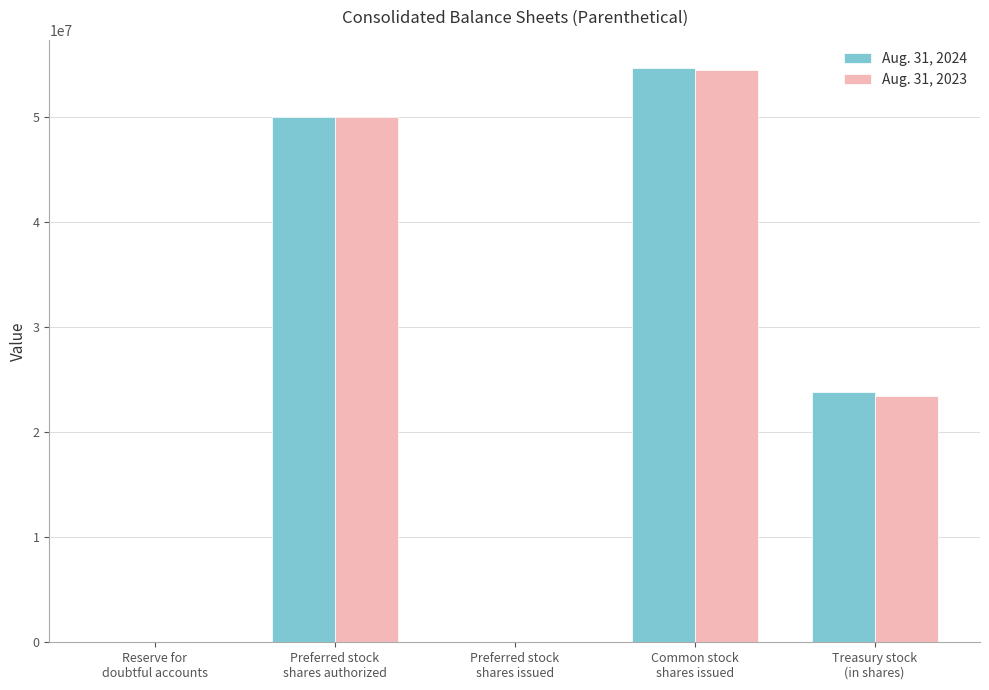

How many series are shown in this chart?

2